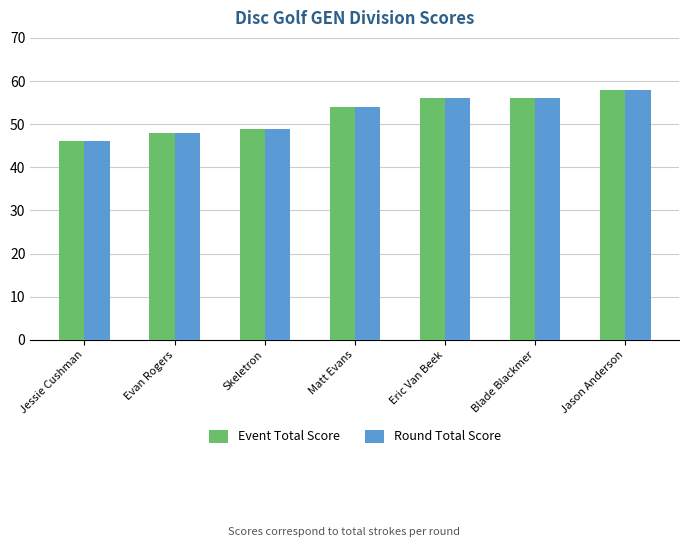

Is the value of Round Total Score at Matt Evans greater than the value of Event Total Score at Jason Anderson?

No